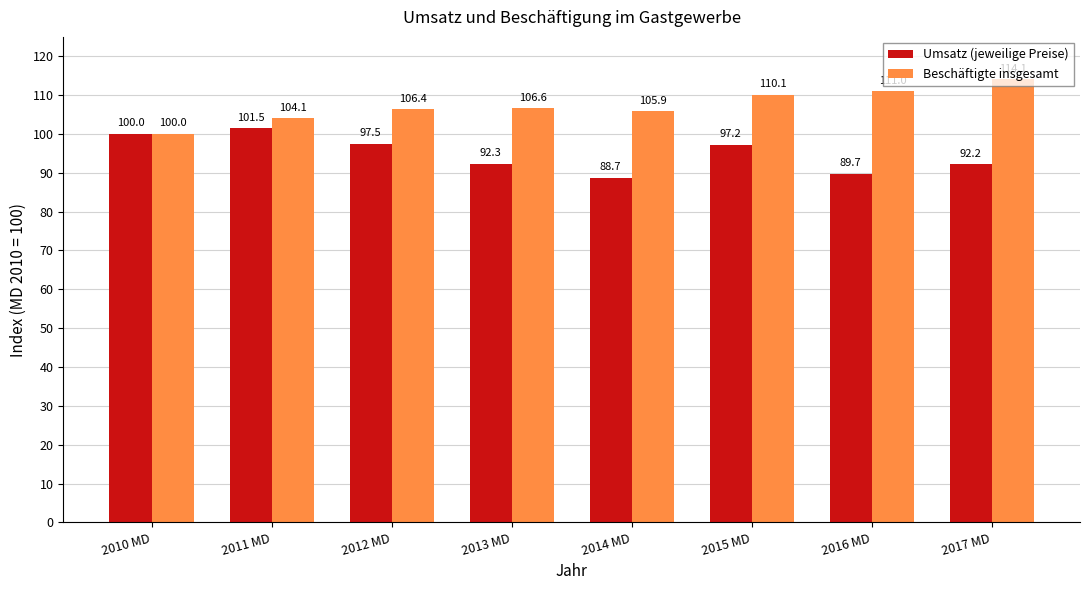

What is the difference between the second highest and minimum values in the Beschäftigte insgesamt series?

11.0